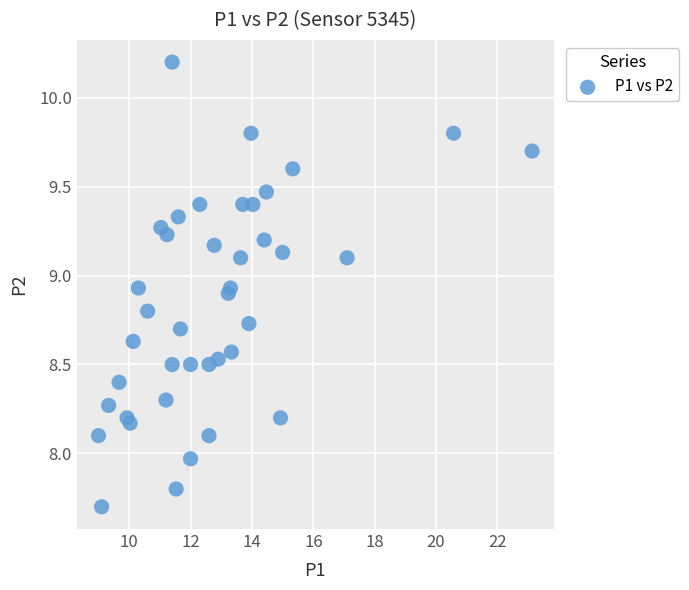

What is the range of Y values (max minus min)?

2.5